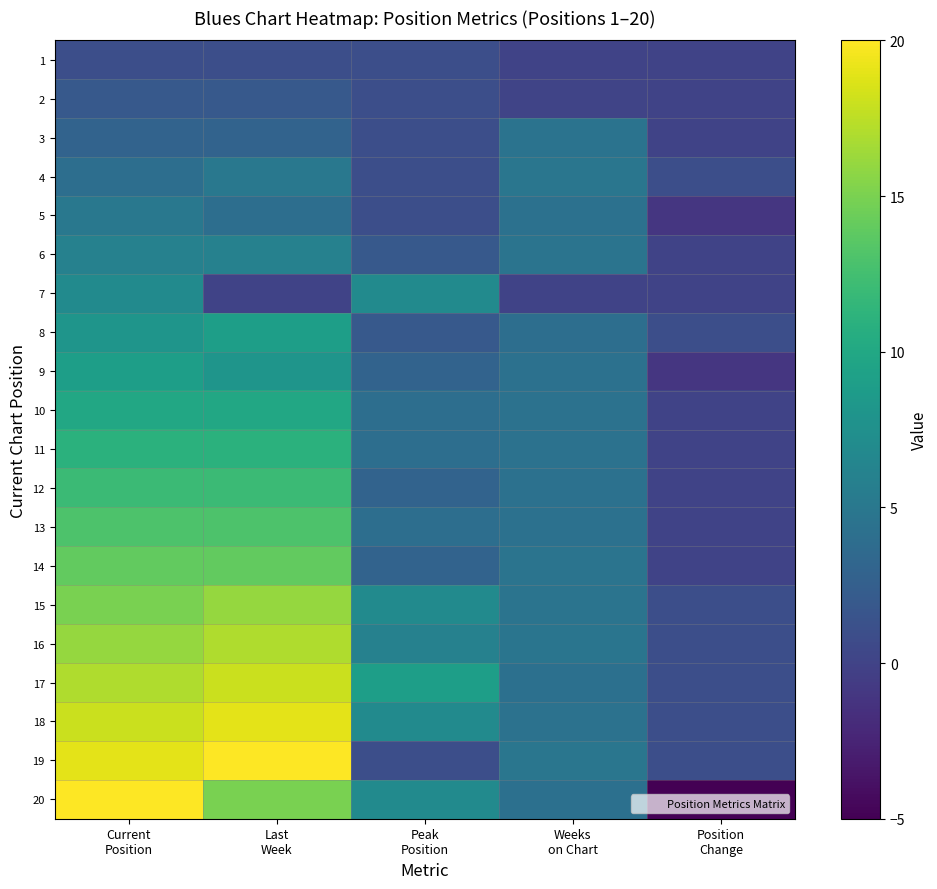

Which series has the largest total across all categories?

18